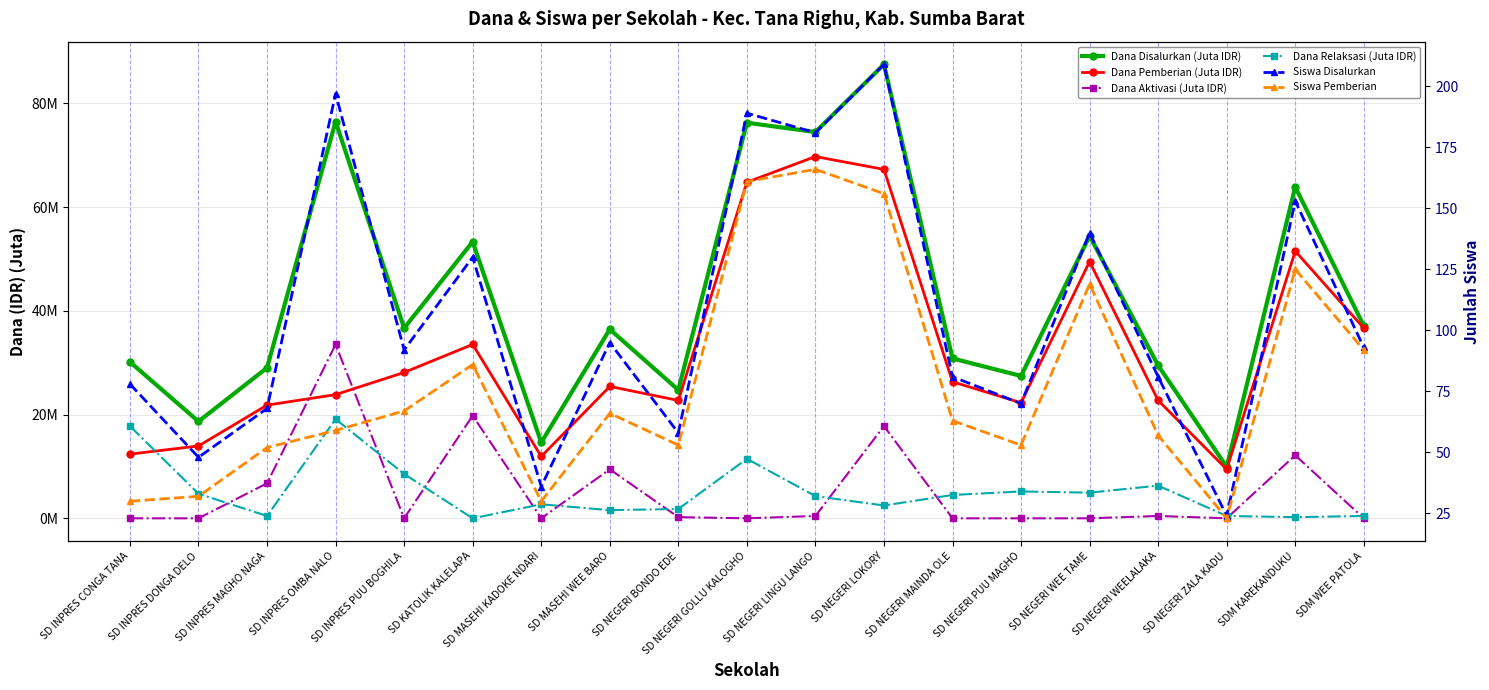

Reading left to right, extract all data points from this chart.

Dana Disalurkan (Juta IDR): 30.1	18.7	29.0	76.5	36.7	53.3	14.6	36.5	24.8	76.3	74.5	87.5	30.8	27.4	54.5	29.5	9.9	63.9	37.1
Dana Pemberian (Juta IDR): 12.4	13.9	21.8	23.9	28.1	33.5	11.9	25.4	22.7	64.8	69.8	67.3	26.3	22.3	49.5	22.7	9.4	51.5	36.7
Dana Aktivasi (Juta IDR): 0.0	0.0	6.8	33.5	0.0	19.8	0.0	9.4	0.2	0.0	0.5	17.8	0.0	0.0	0.0	0.5	0.0	12.2	0.0
Dana Relaksasi (Juta IDR): 17.8	4.7	0.5	19.1	8.6	0.0	2.7	1.6	1.8	11.5	4.3	2.5	4.5	5.2	5.0	6.3	0.5	0.2	0.5
Siswa Disalurkan: 78.0	48.0	68.0	197.0	92.0	130.0	36.0	95.0	58.0	189.0	181.0	209.0	81.0	70.0	140.0	81.0	24.0	153.0	93.0
Siswa Pemberian: 30.0	32.0	52.0	59.0	67.0	86.0	30.0	66.0	53.0	161.0	166.0	156.0	63.0	53.0	119.0	57.0	23.0	125.0	92.0